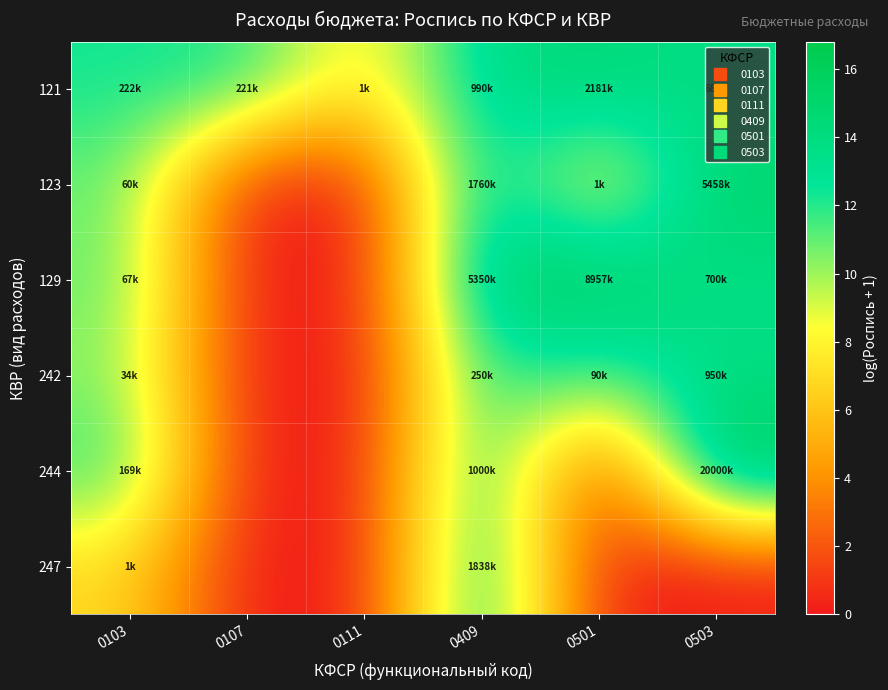

Reading left to right, transcribe all the data shown in this chart.

121: 0103=12.3	0107=12.3	0111=6.9	0409=13.8	0501=14.6	0503=13.4
123: 0103=11.0	0107=0.0	0111=0.0	0409=14.4	0501=6.9	0503=15.5
129: 0103=11.1	0107=0.0	0111=0.0	0409=15.5	0501=16.0	0503=13.5
242: 0103=10.4	0107=0.0	0111=0.0	0409=12.4	0501=11.4	0503=13.8
244: 0103=12.0	0107=0.0	0111=0.0	0409=13.8	0501=0.0	0503=16.8
247: 0103=6.9	0107=0.0	0111=0.0	0409=14.4	0501=0.0	0503=0.0